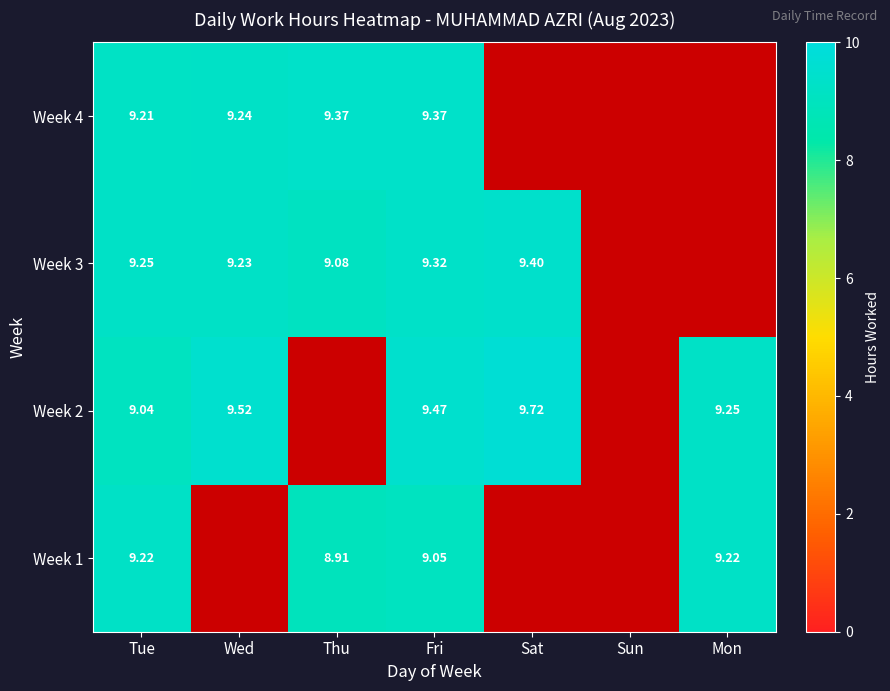

Is the value of Week 4 at Tue greater than the value of Week 2 at Fri?

No